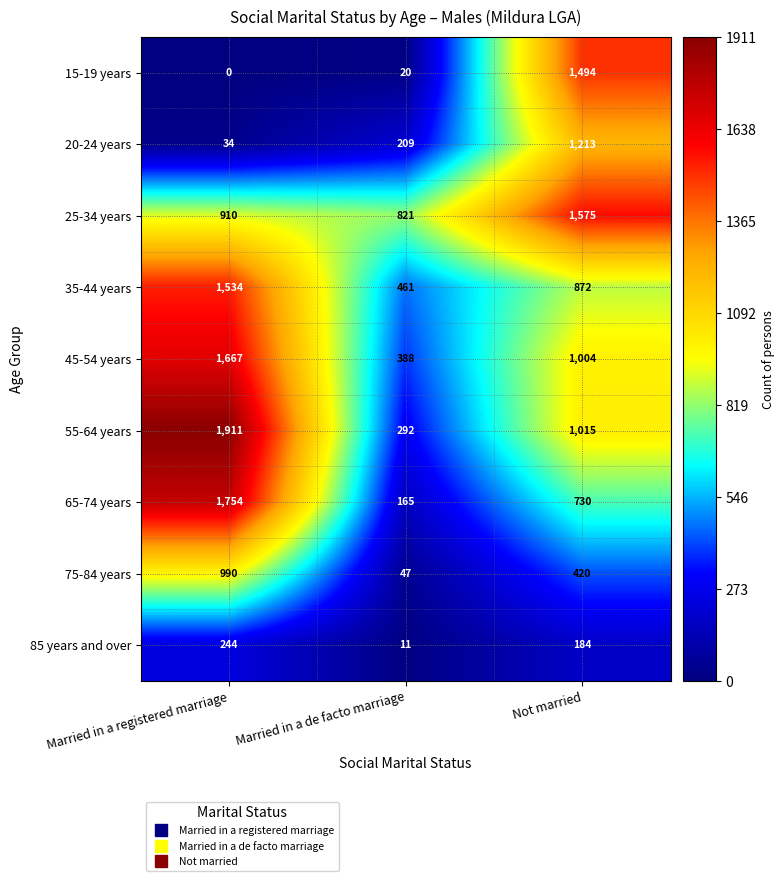

Reading right to left, what are all the values shown in this chart?

15-19 years: 1494	20	0
20-24 years: 1213	209	34
25-34 years: 1575	821	910
35-44 years: 872	461	1534
45-54 years: 1004	388	1667
55-64 years: 1015	292	1911
65-74 years: 730	165	1754
75-84 years: 420	47	990
85 years and over: 184	11	244